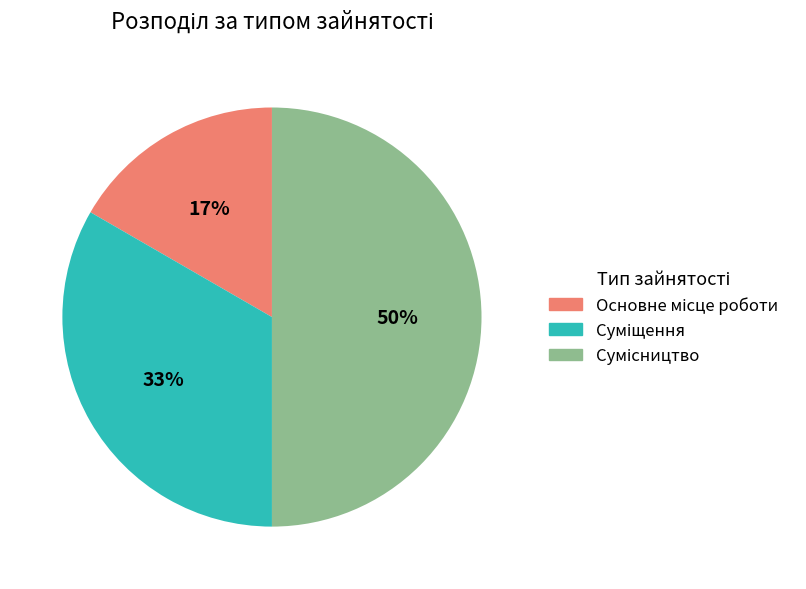

To the nearest percent, what is the average slice percentage?

33%